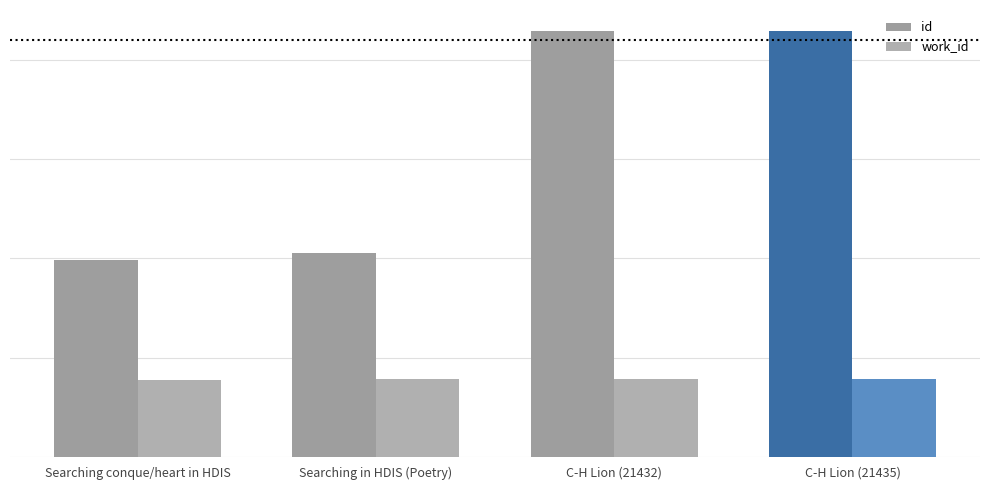

Does the chart contain any negative values?

No